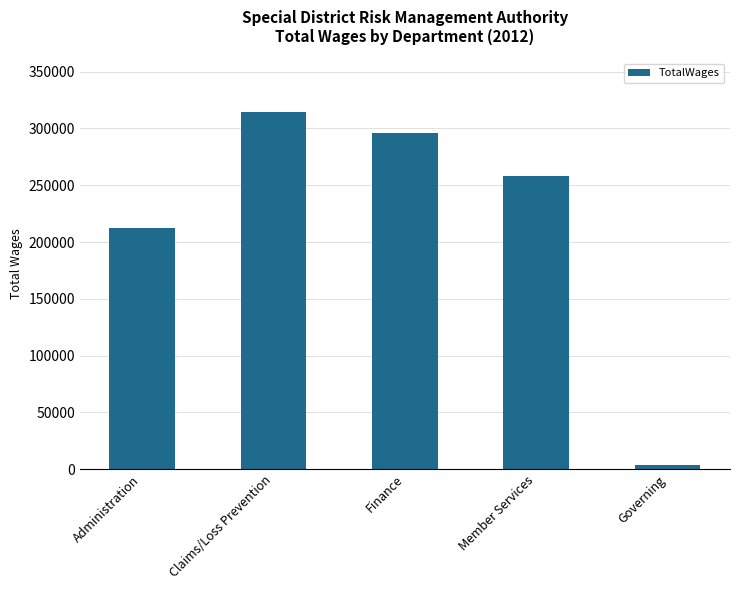

What value does the data have at Finance?

295726